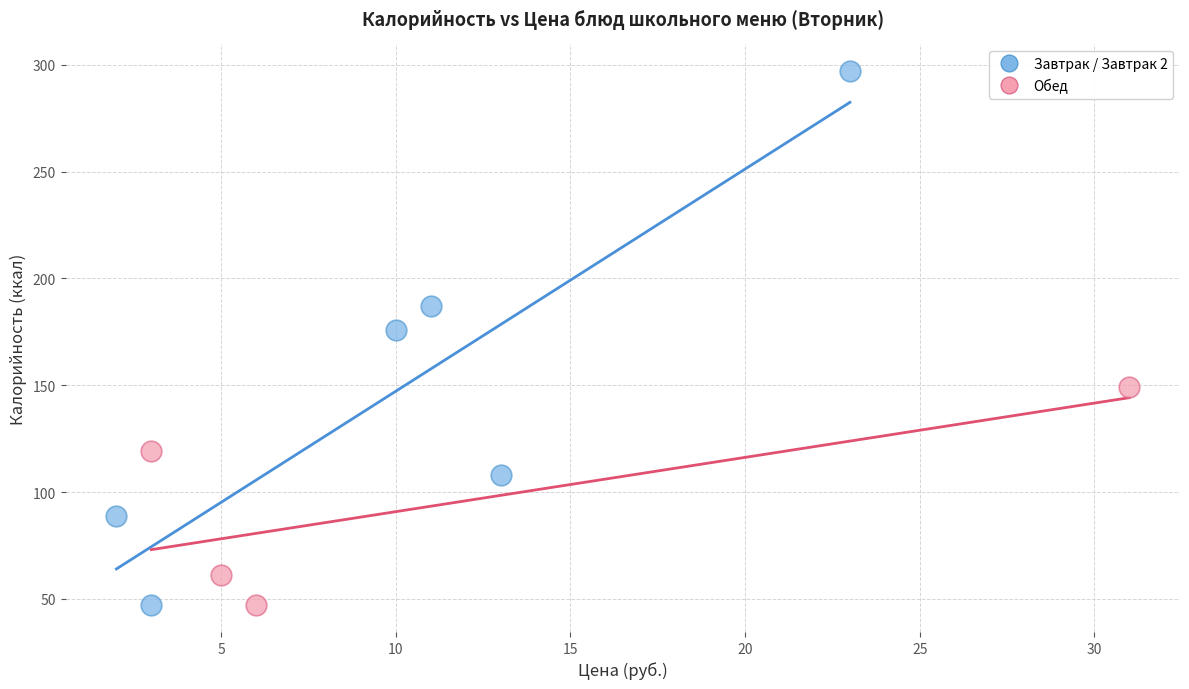

Which series has the largest Y range (max minus min)?

Завтрак / Завтрак 2